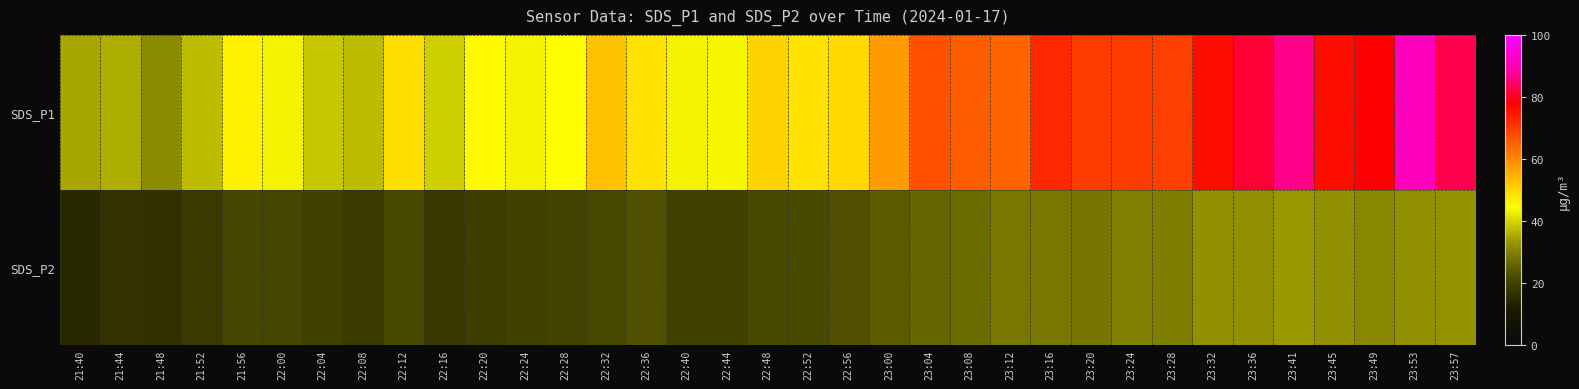

Which series has the largest total across all categories?

SDS_P1